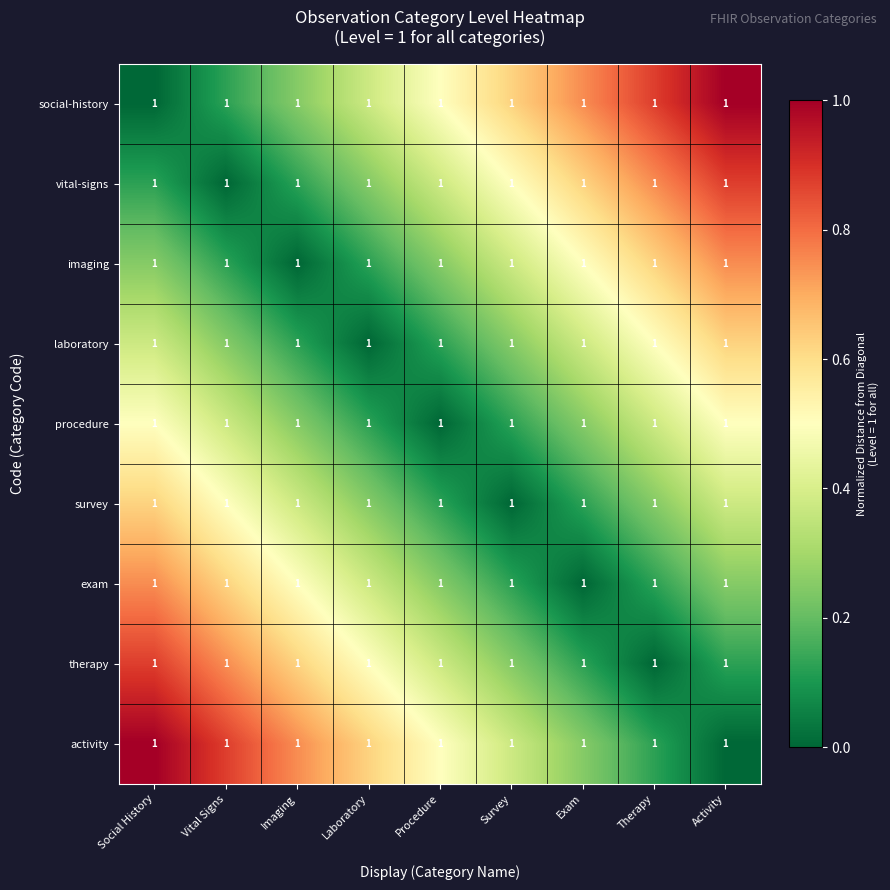

How many exam values are between 0 and 1?

9